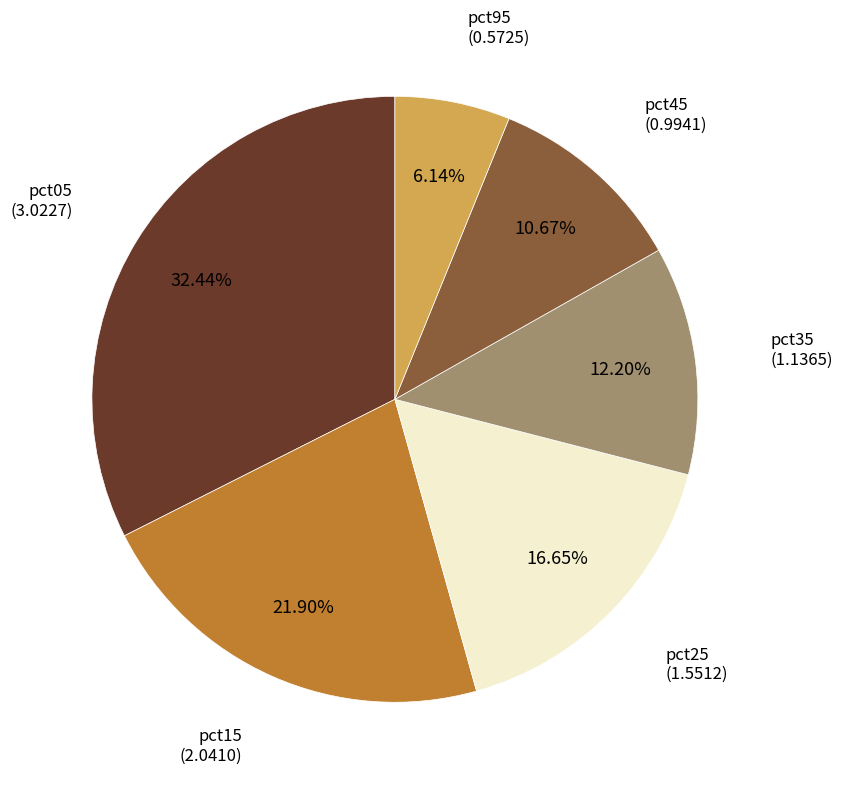

Is there any slice that represents more than half of the pie?

No